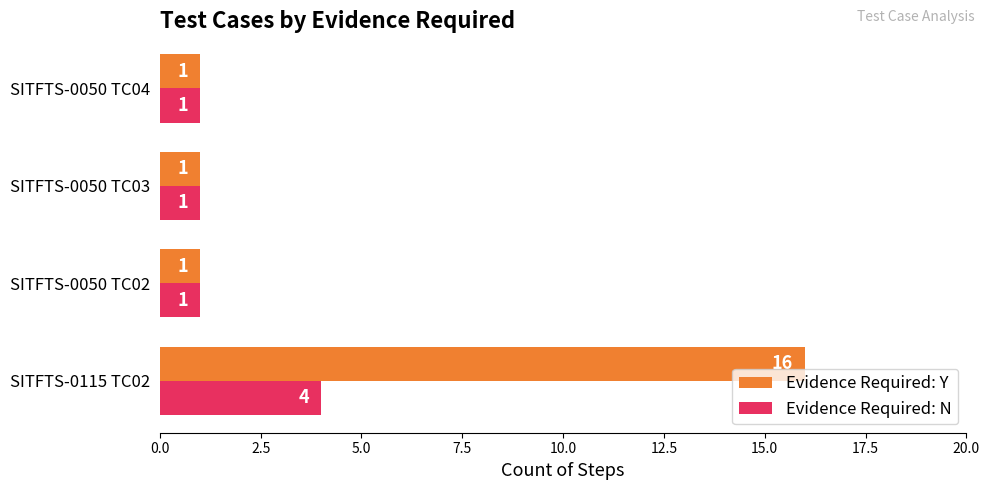

Which series has the largest range (max minus min)?

Evidence Required: Y